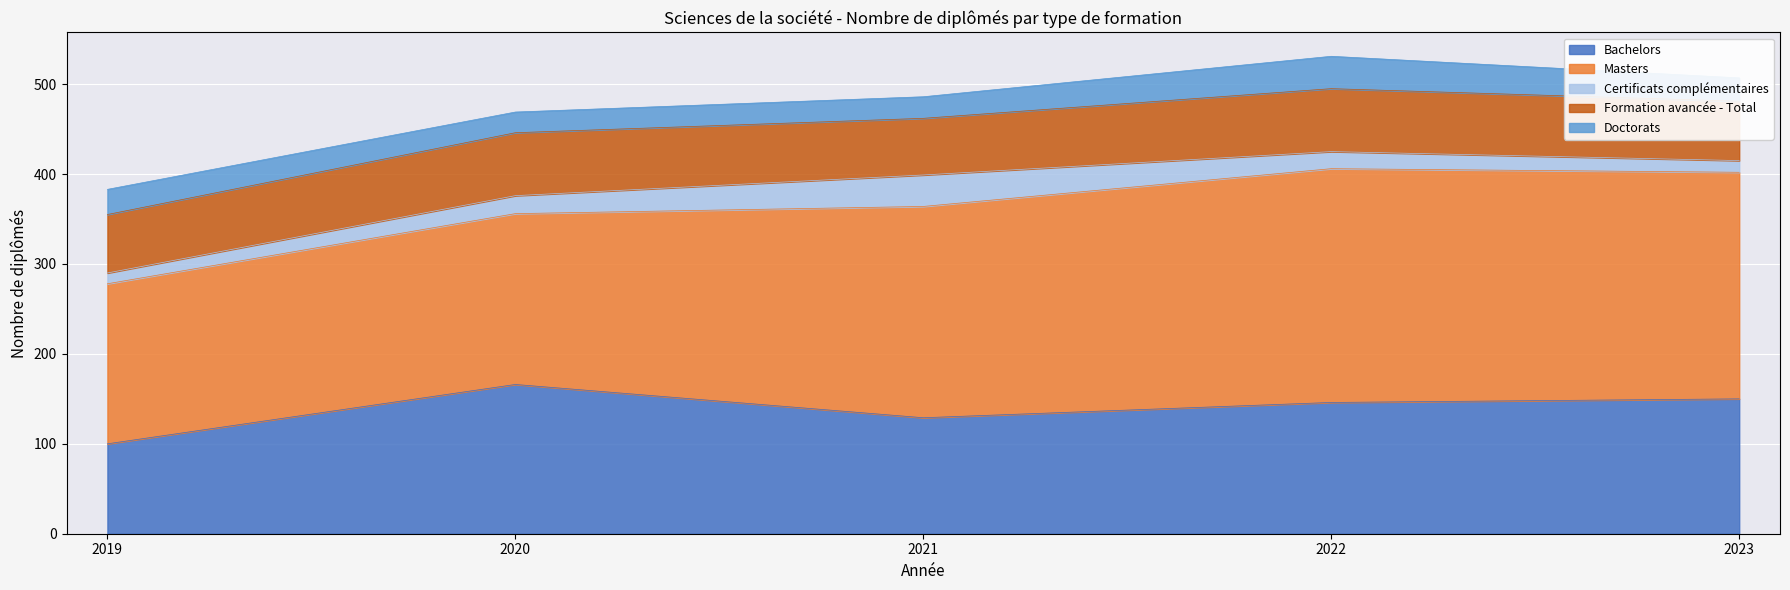

What is the maximum value for Masters?

260